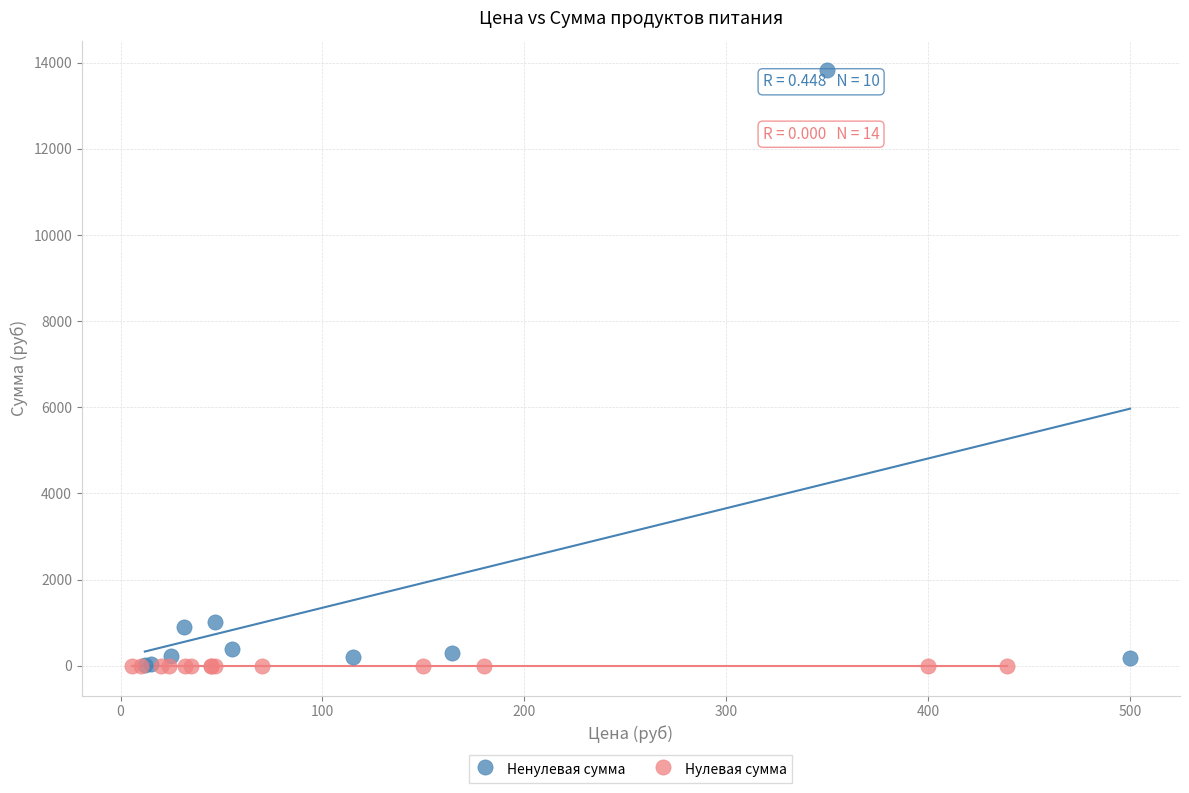

Which series contains the highest Y value?

Ненулевая сумма